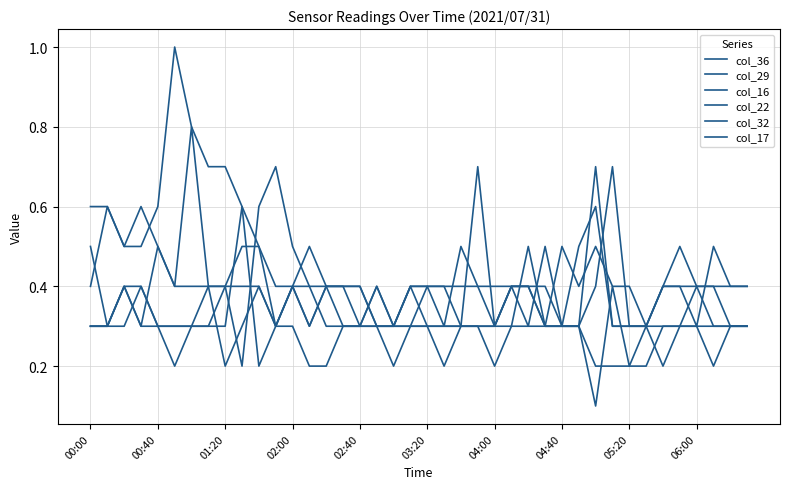

What is the average value of the col_22 series?

0.4